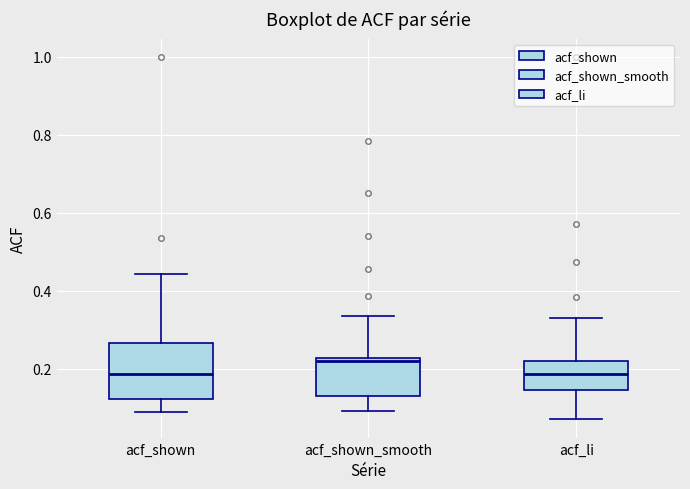

Where is the lower edge of the box for acf_shown_smooth on the y-axis? The values are not printed on the chart, so give them approximately, as read against the axis.

0.12